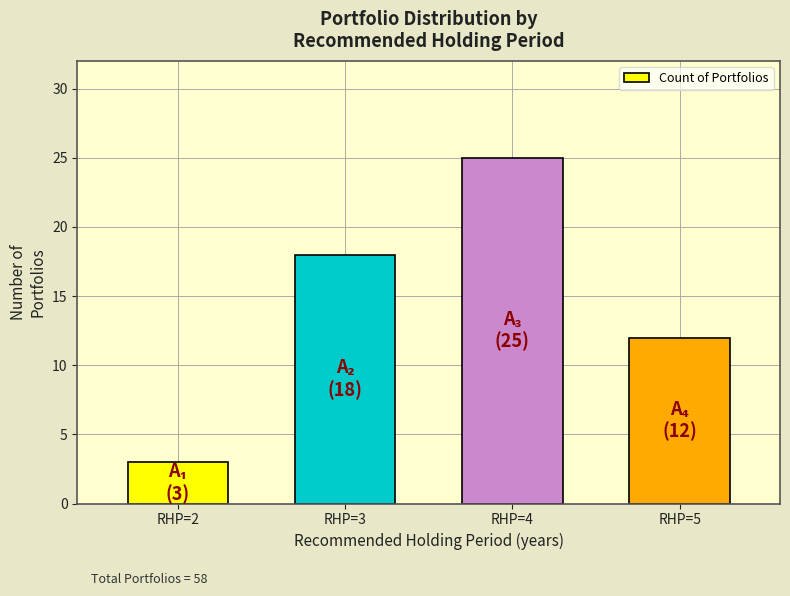

Reading left to right, transcribe all the data shown in this chart.

3	18	25	12